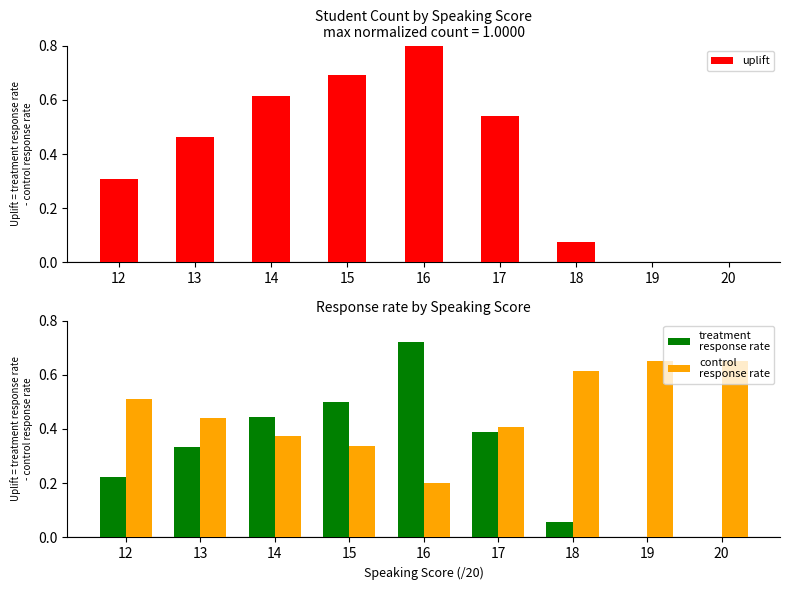

True or false: uplift has a value of 0.7 at 16.

False